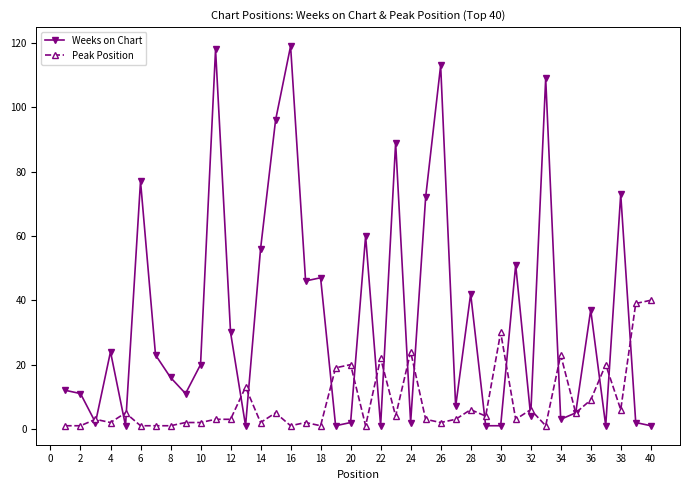

True or false: Peak Position has more than 2 interior local peaks.

True